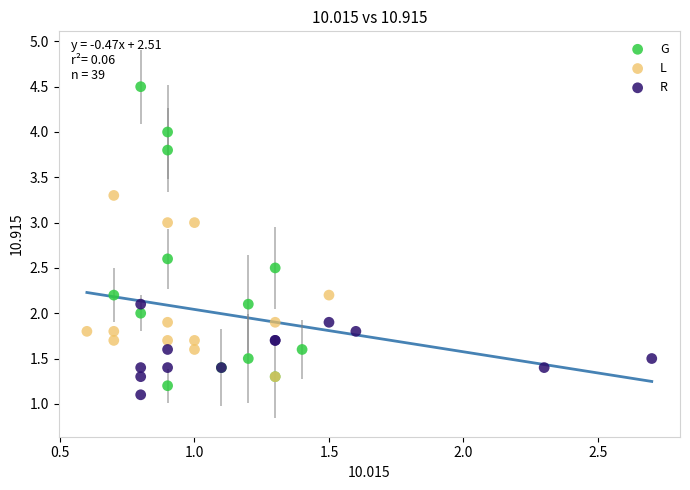

Which series reaches the maximum Y coordinate?

G